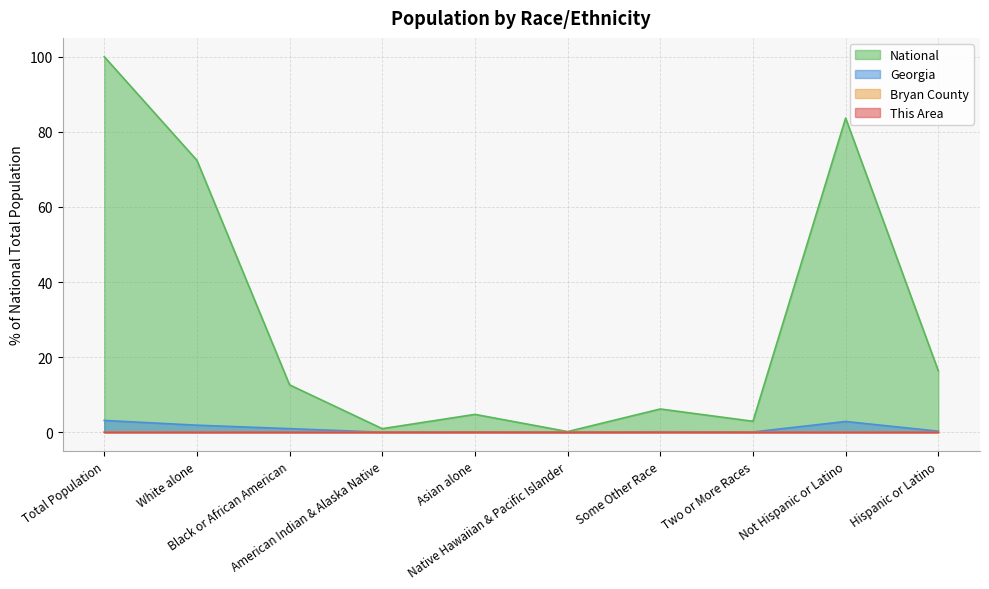

The value of National at Not Hispanic or Latino is 83.7. True or false?

True